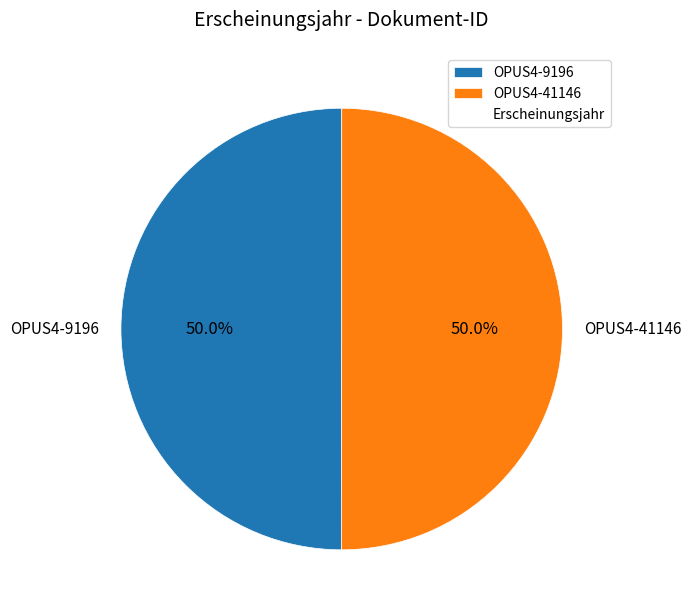

What percentage is the OPUS4-41146 slice, to the nearest percent?

50%